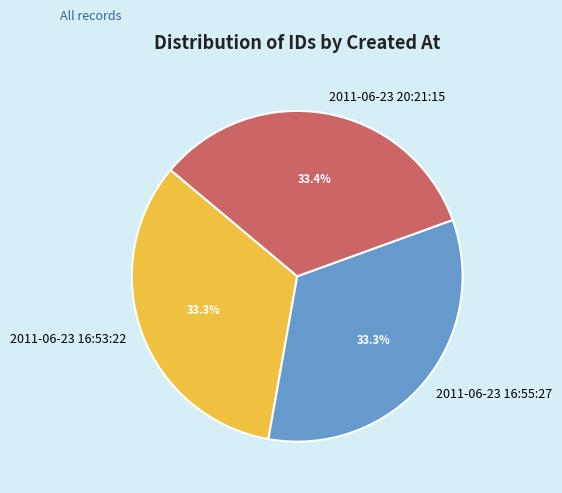

To the nearest percent, what is the combined percentage of 2011-06-23 16:55:27 and 2011-06-23 20:21:15?

67%